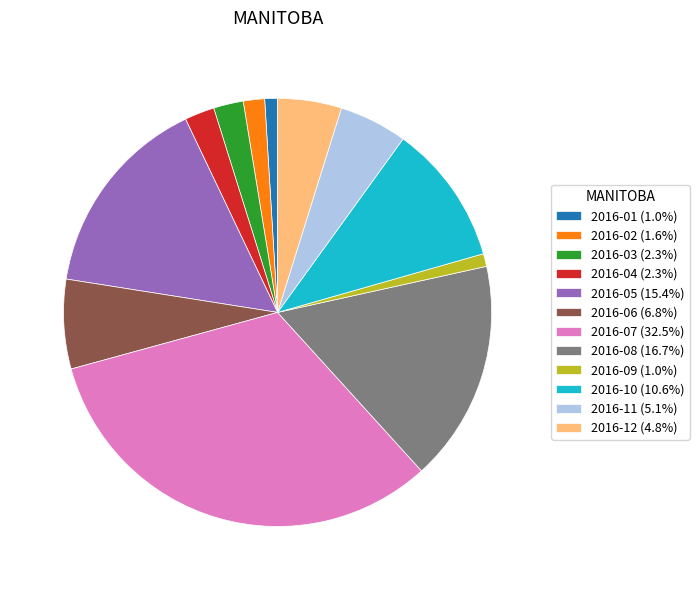

Approximately how many times larger is the value at 2016-09 compared to 2016-02?

0.6